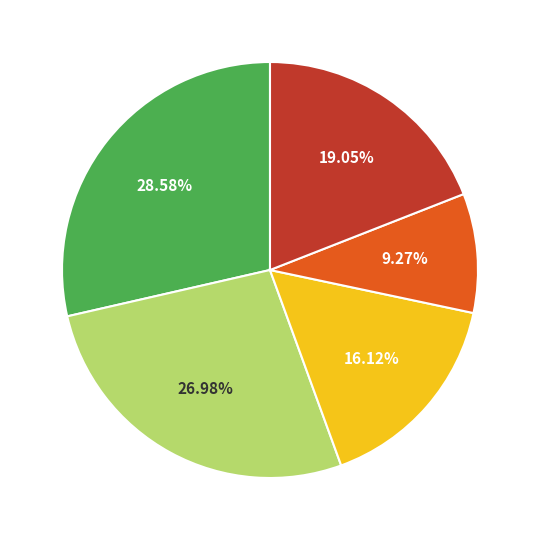

How many segments does this pie chart have?

5